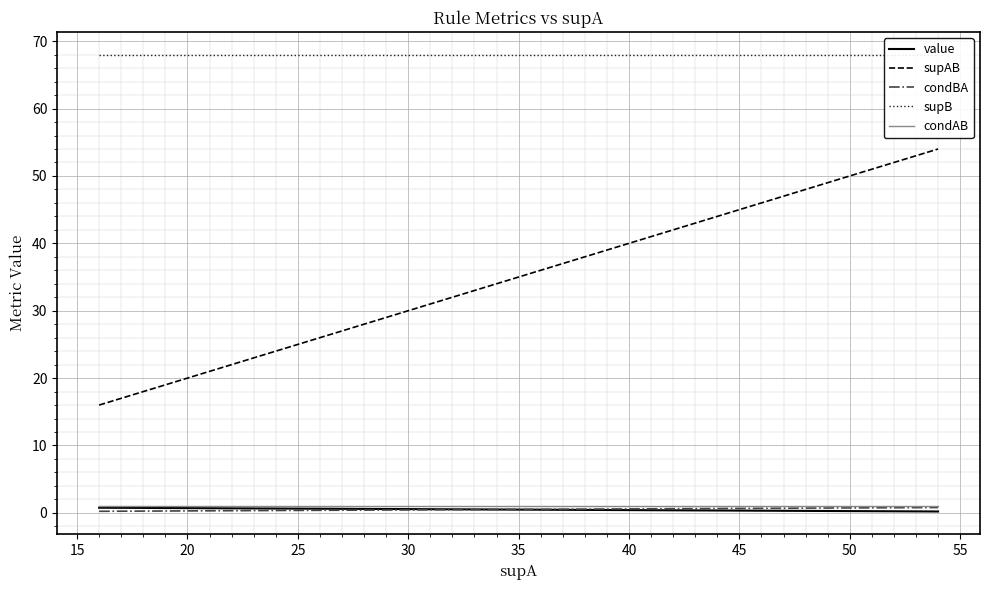

How many lines are shown in the chart?

5